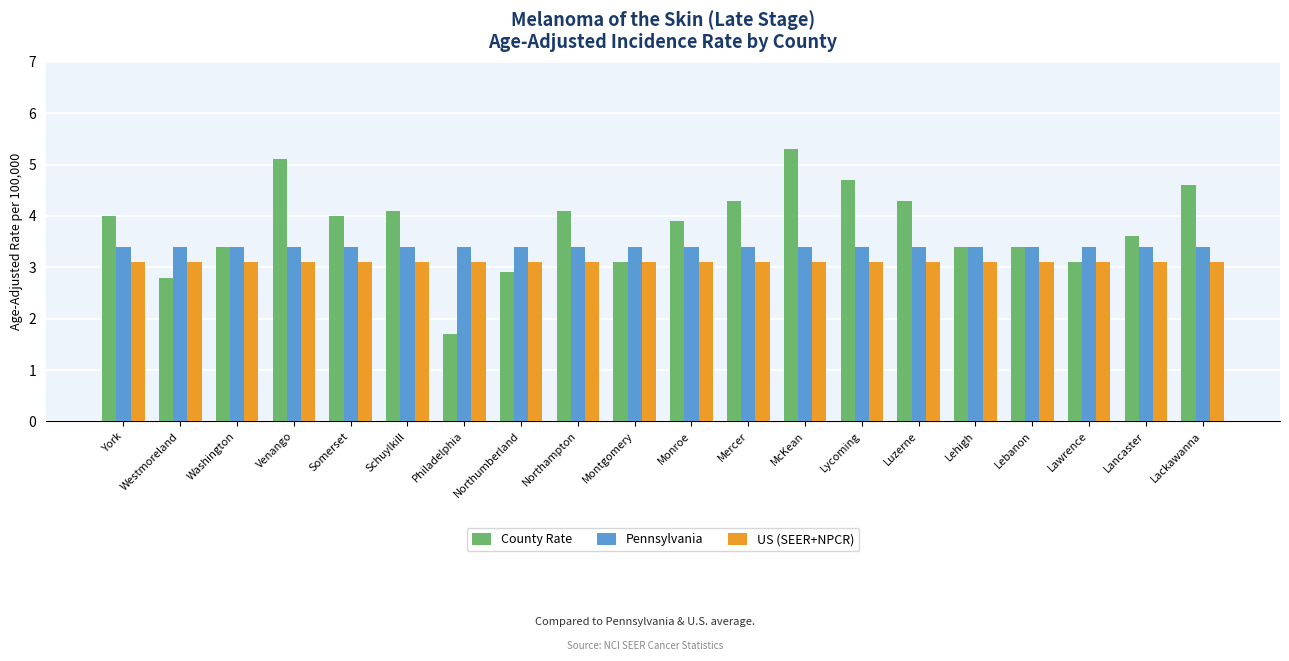

What is the sum of all US (SEER+NPCR) values?

62.0